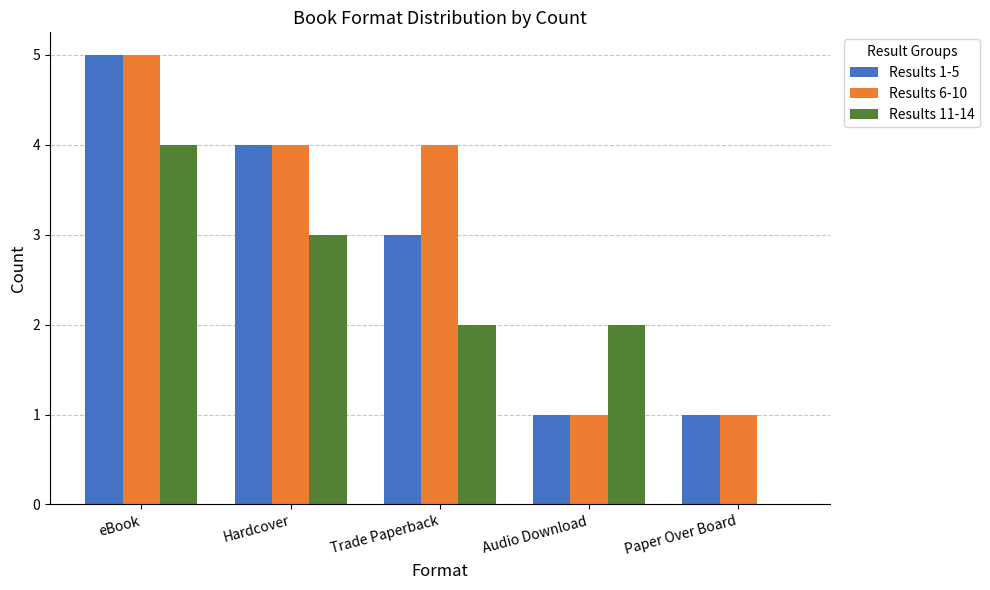

How many categories are shown in the chart?

5